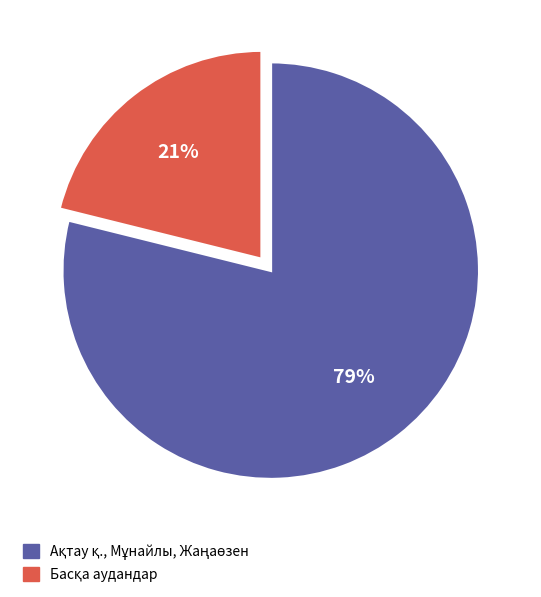

Is there a majority slice in this chart?

Yes